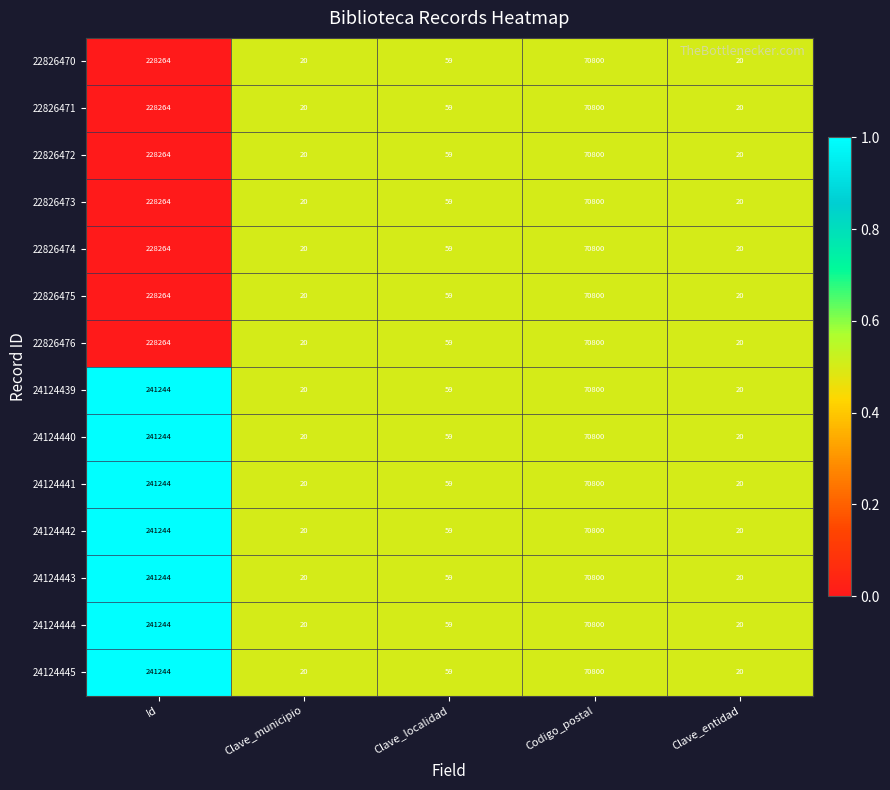

What is the lowest value of the 22826472 series?

20